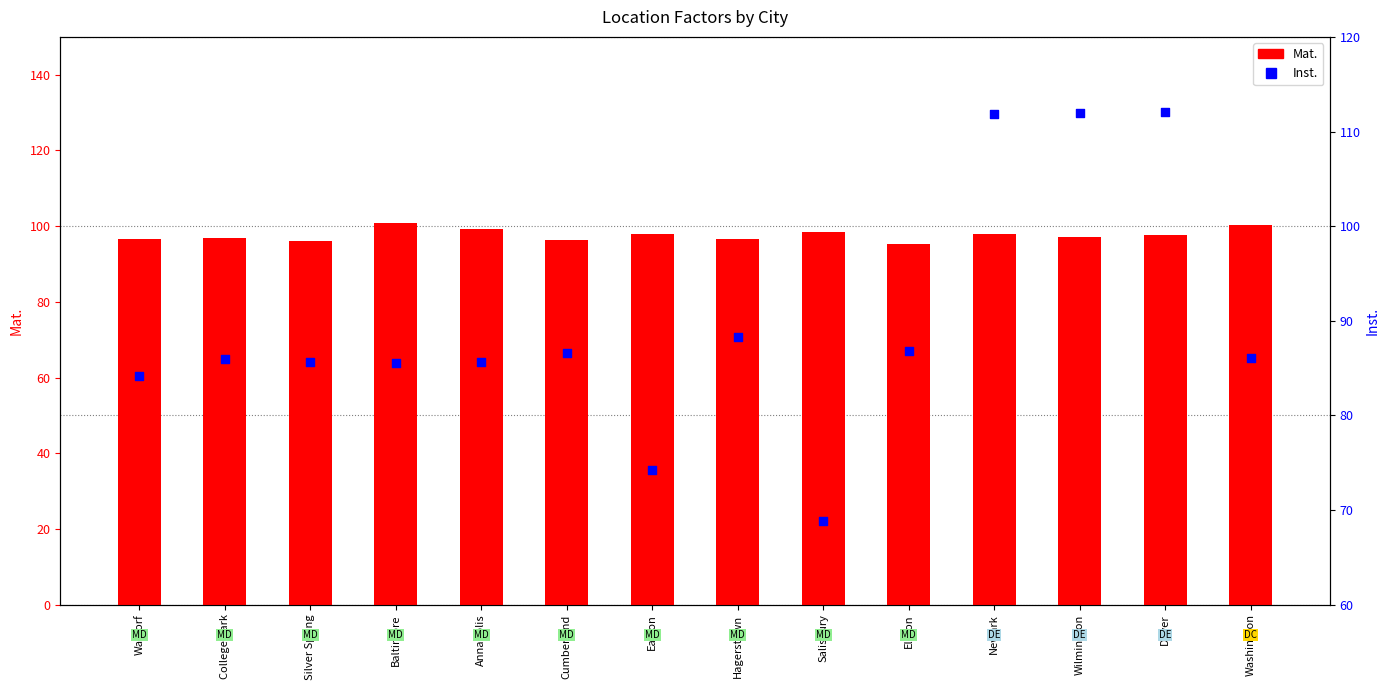

Which series has the largest total across all categories?

Mat.